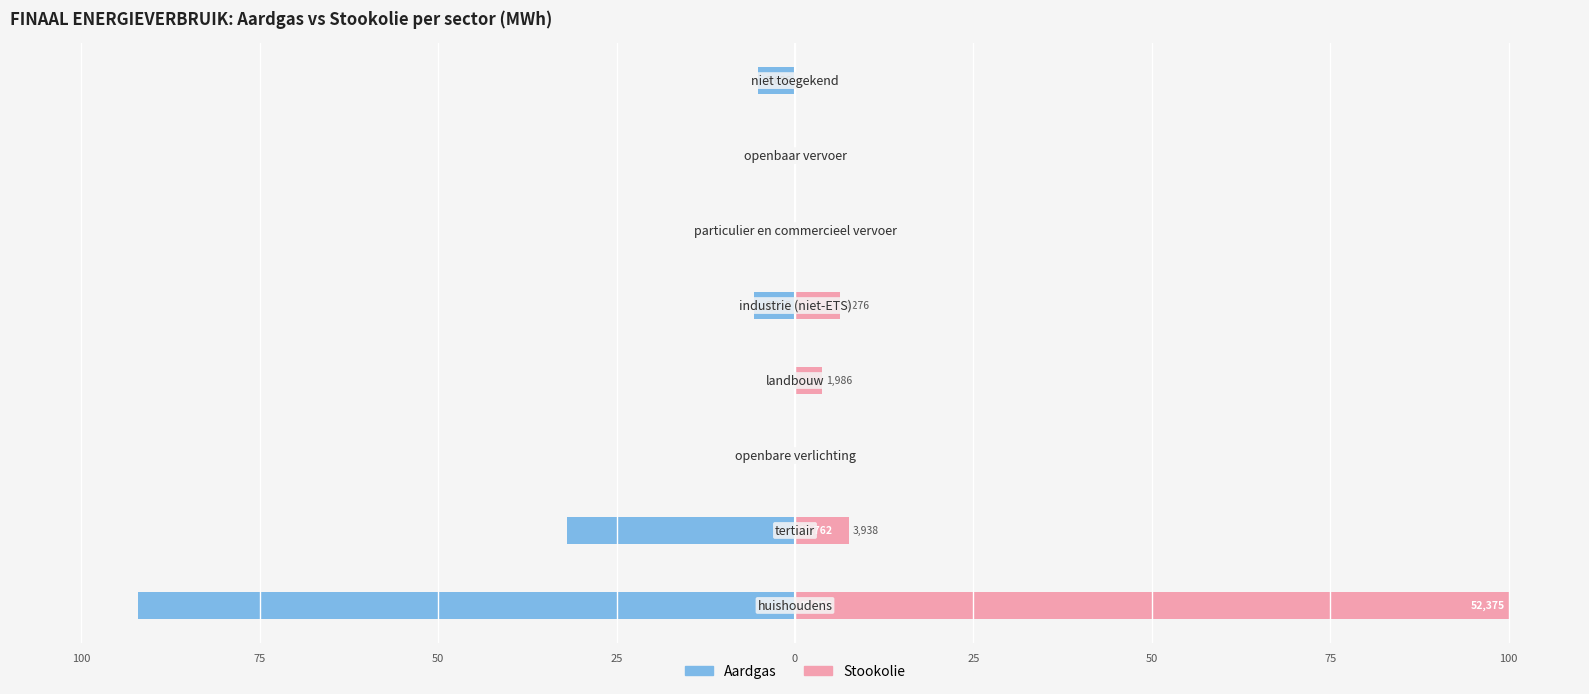

How many categories are shown in the chart?

8